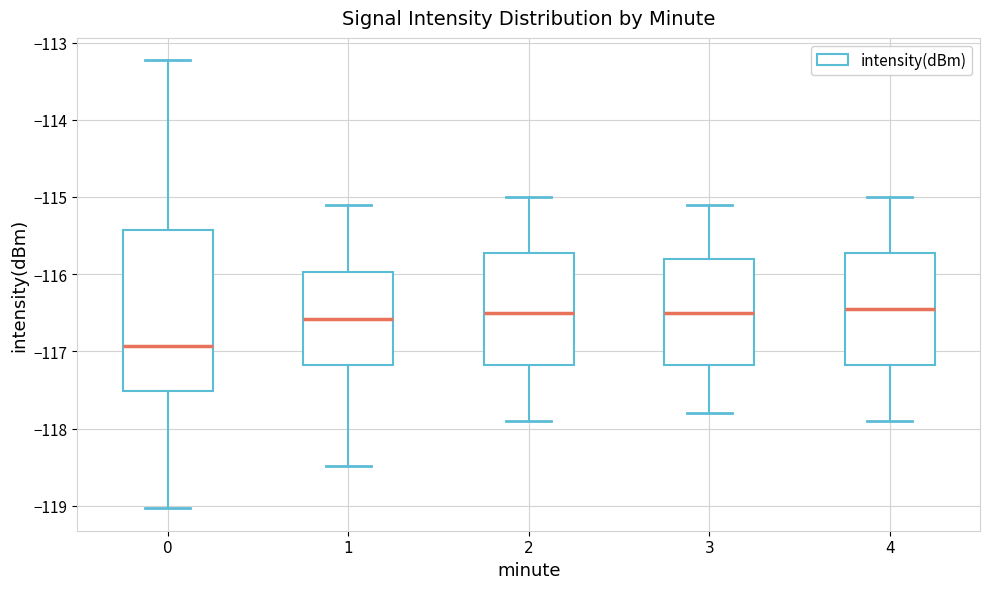

Which box has the lowest median line?

0